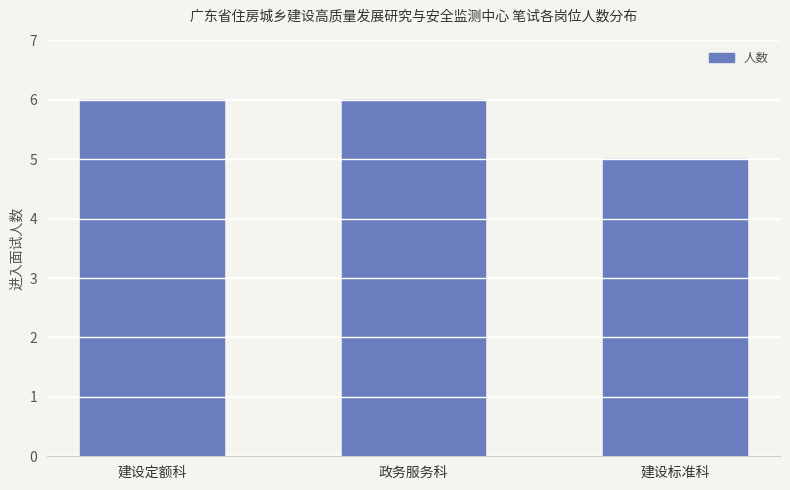

Approximately how many times larger is the value at 建设标准科 compared to 建设定额科?

0.8